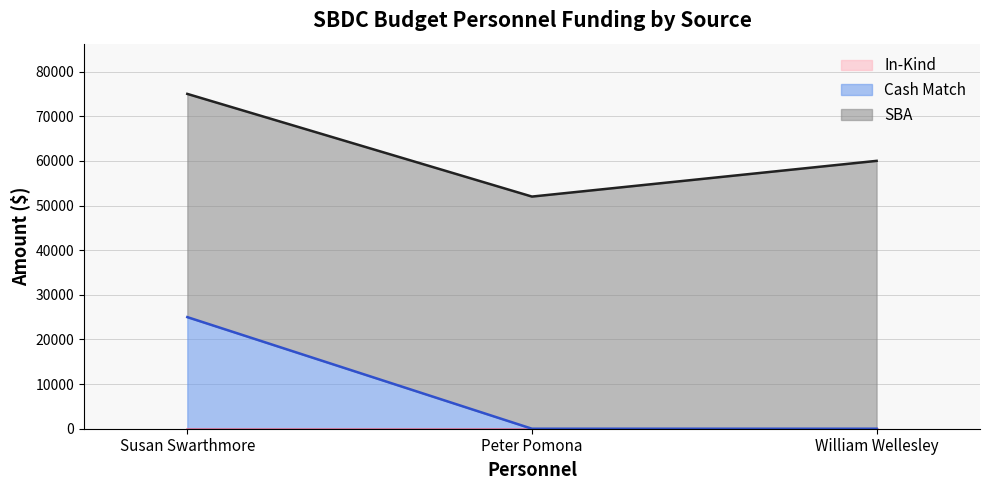

What is the label of the 3rd point from the left?

William Wellesley